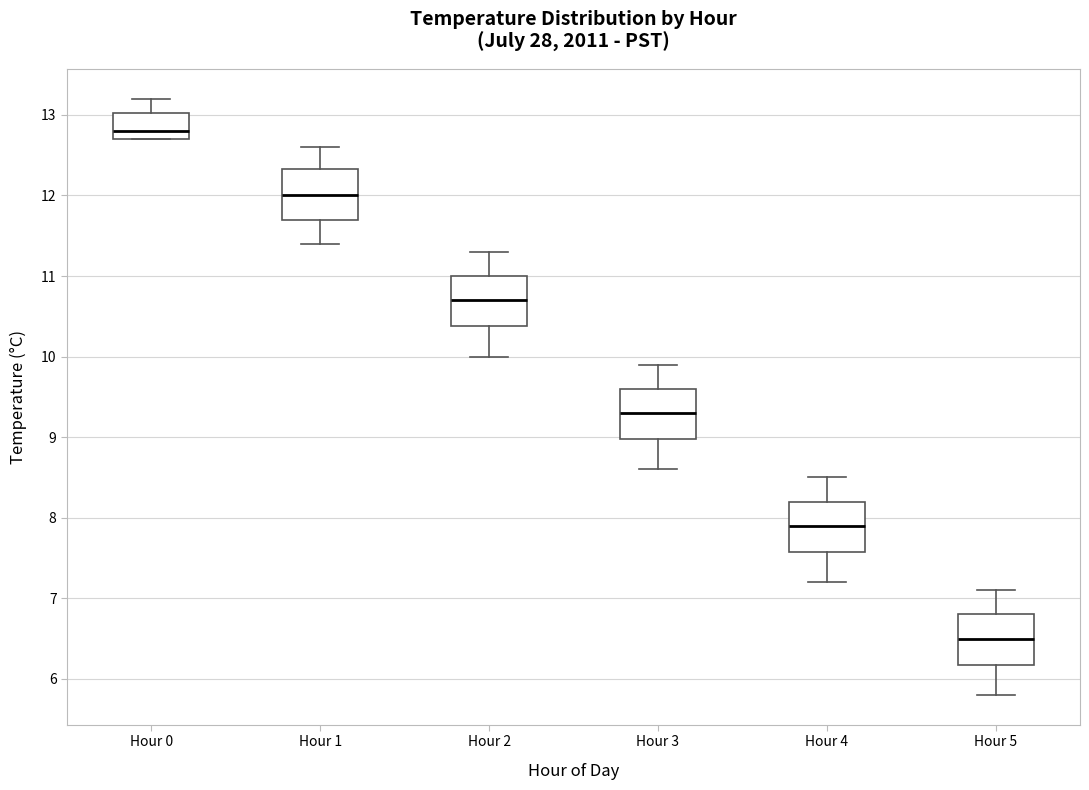

Reading left to right, transcribe this box plot: for each box, give where its median line is, the range the box spans, and where its two whiskers end, as read against the y-axis. The values are not printed on the chart, so give them approximately, as read against the axis.

Hour 0: median 12.8, box 12.7 to 13.0, whiskers 12.7 to 13.2
Hour 1: median 12.0, box 11.7 to 12.3, whiskers 11.4 to 12.6
Hour 2: median 10.7, box 10.4 to 11.0, whiskers 10.0 to 11.3
Hour 3: median 9.3, box 9.0 to 9.6, whiskers 8.6 to 9.9
Hour 4: median 7.9, box 7.6 to 8.2, whiskers 7.2 to 8.5
Hour 5: median 6.5, box 6.2 to 6.8, whiskers 5.8 to 7.1